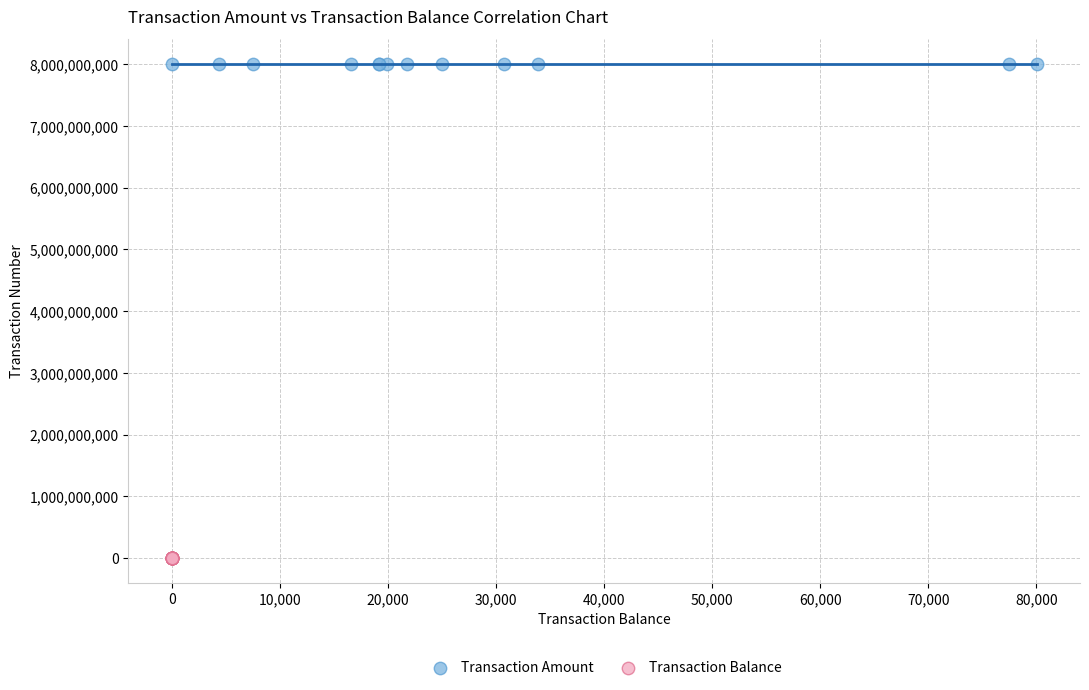

Which series contains the highest Y value?

Transaction Amount